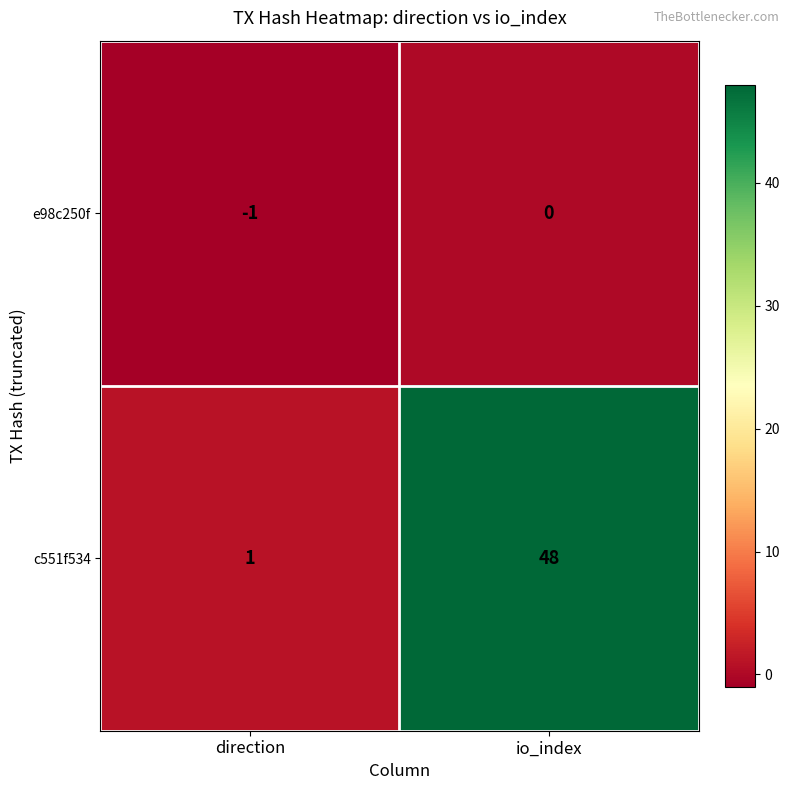

Between direction and io_index, which series saw the biggest shift?

c551f534